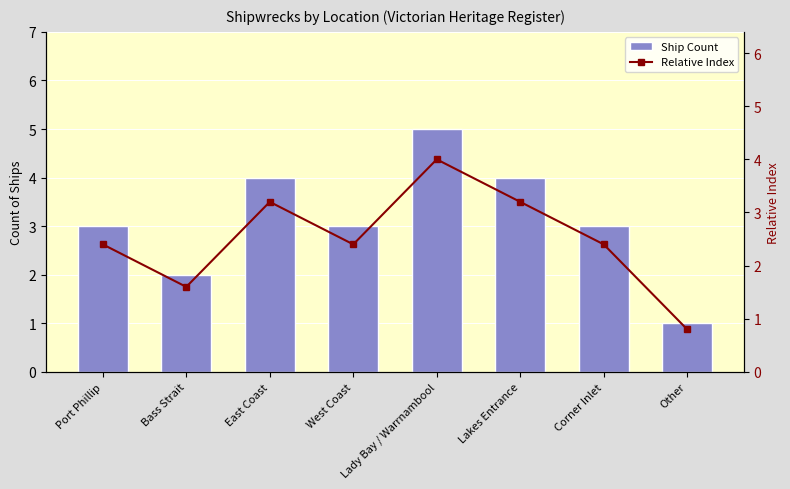

Does the chart contain stacked bars?

No